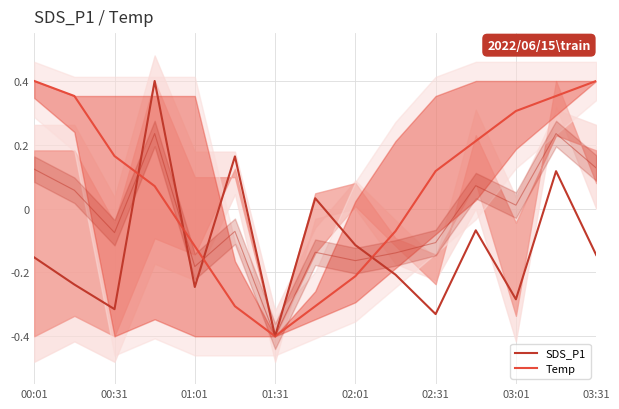

Which series has the largest total across all categories?

Temp